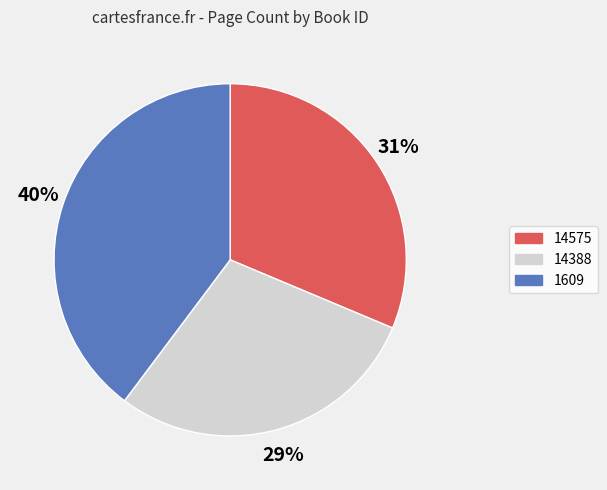

To the nearest percent, what percentage of the pie is 1609?

40%